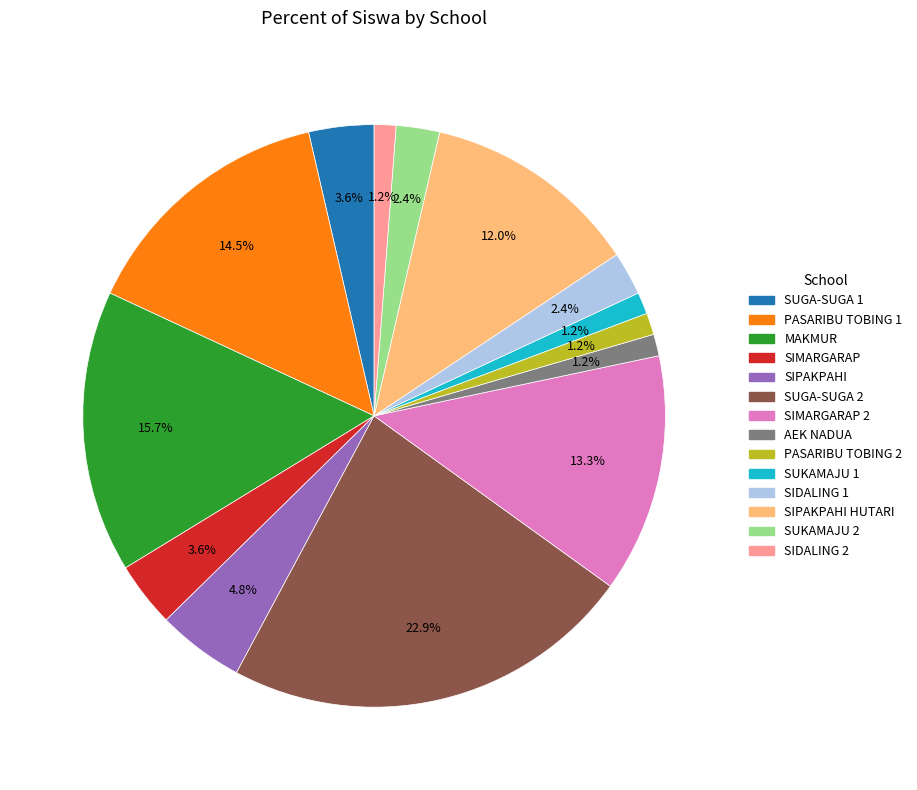

Is there a majority slice in this chart?

No